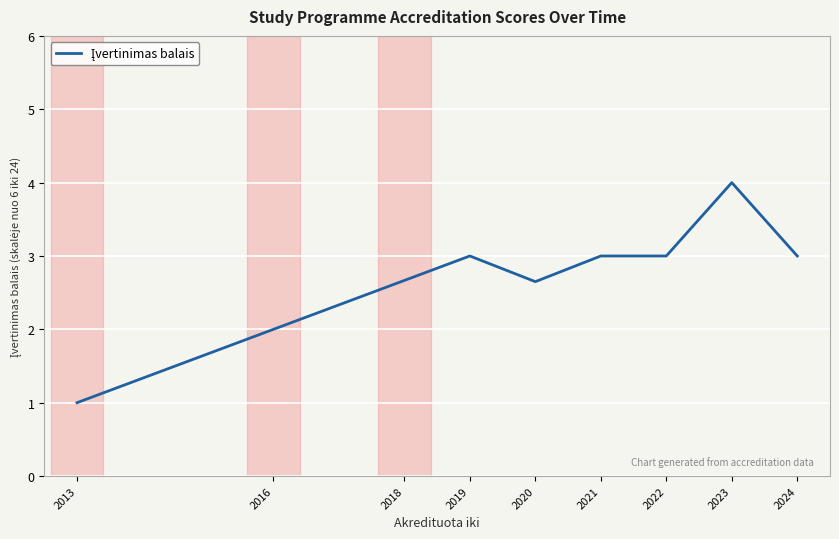

Read the value at 2022.

3.0